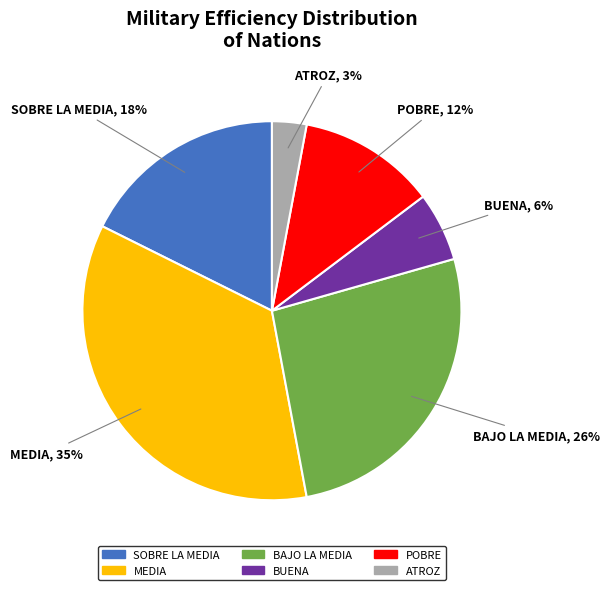

To the nearest percent, what is the difference between the largest and smallest slice percentages?

32%